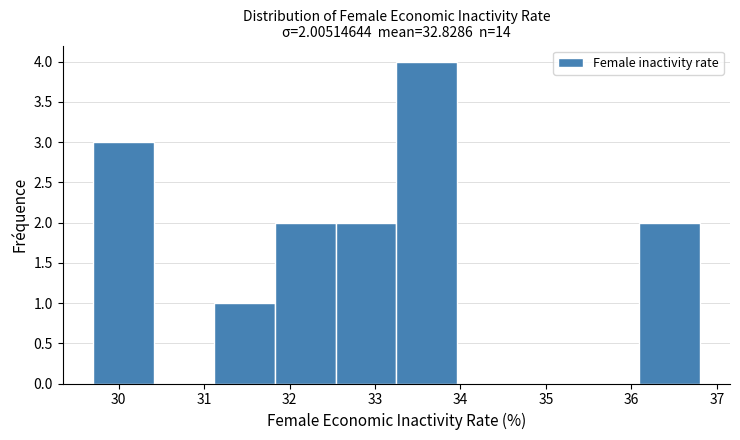

Over which range of the x-axis is the bar tallest?

33.25 to 33.96